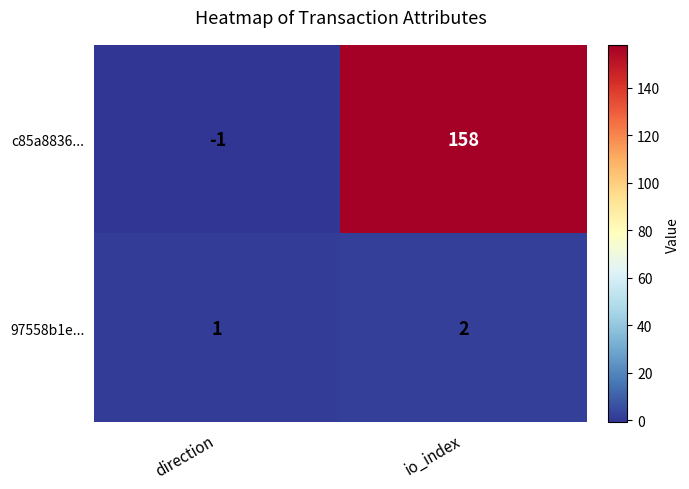

Reading left to right, list all the values displayed in this chart.

c85a8836...: -1	158
97558b1e...: 1	2